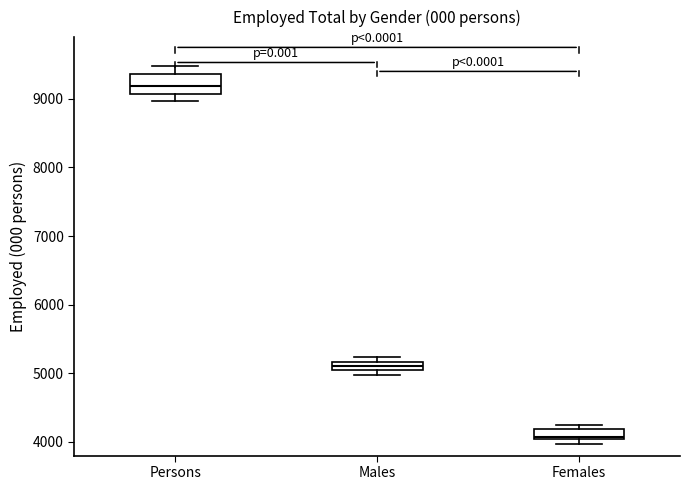

Which box's median line is the highest?

Persons